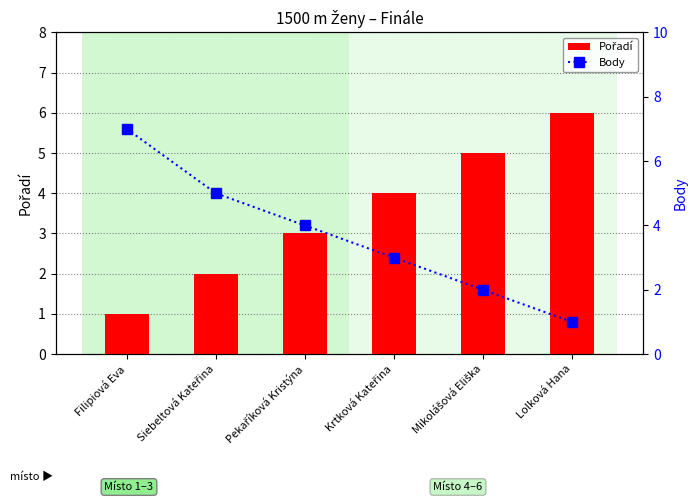

What is the label of the 2nd bar from the left?

Siebeltová Kateřina